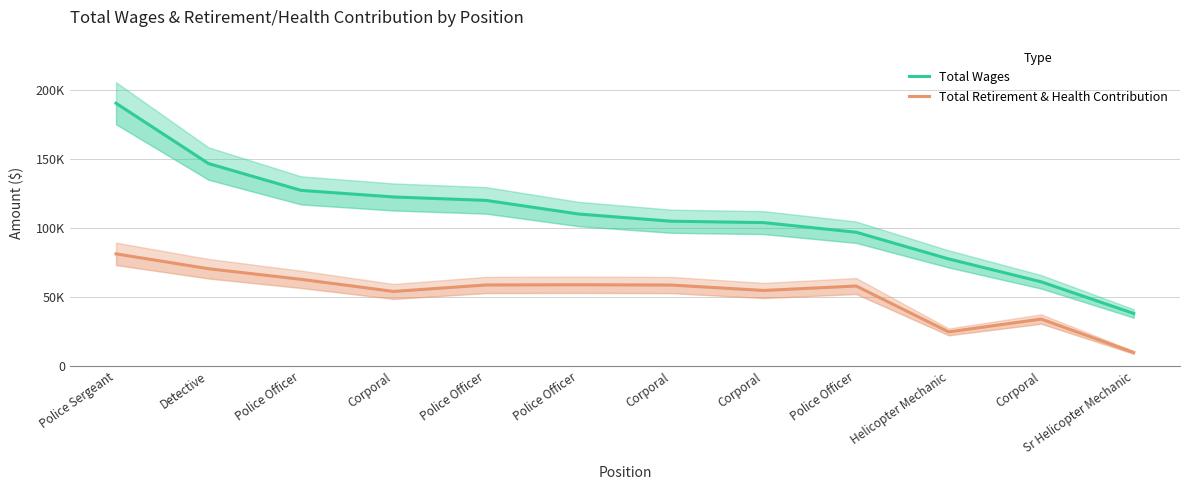

What is the total value across all series at Police Officer?

190209